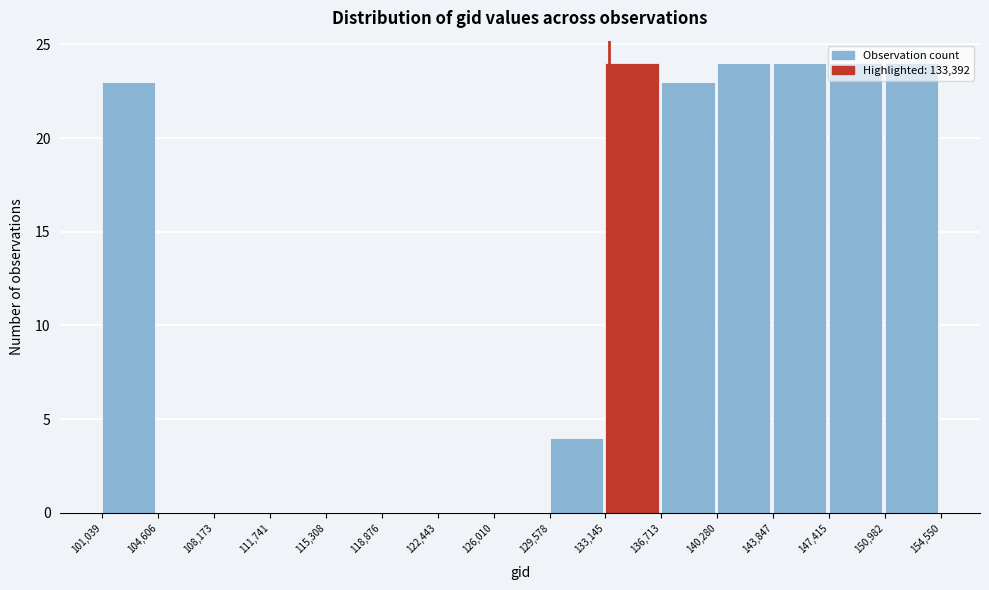

Reading left to right, list every bar in this chart as the range it spans on the x-axis followed by its height. The values are not printed on the chart, so give them approximately, as read against the axis.

101,039 to 104,606: 23
104,606 to 108,173: 0
108,173 to 111,741: 0
111,741 to 115,308: 0
115,308 to 118,876: 0
118,876 to 122,443: 0
122,443 to 126,010: 0
126,010 to 129,578: 0
129,578 to 133,145: 4
133,145 to 136,713: 24
136,713 to 140,280: 23
140,280 to 143,847: 24
143,847 to 147,415: 24
147,415 to 150,982: 24
150,982 to 154,550: 24